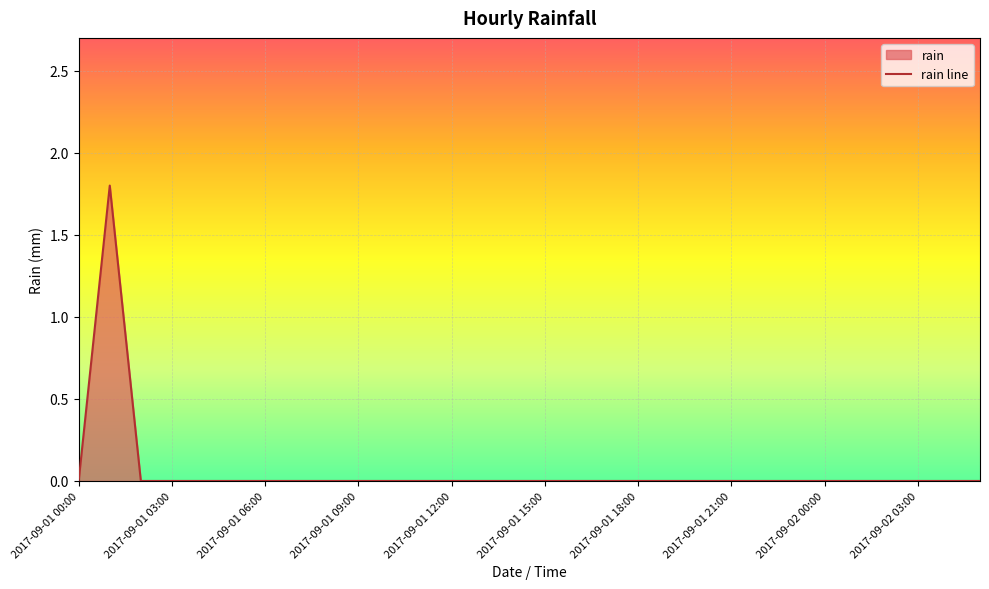

Which label corresponds to the smallest value in the chart?

2017-09-01 00:00